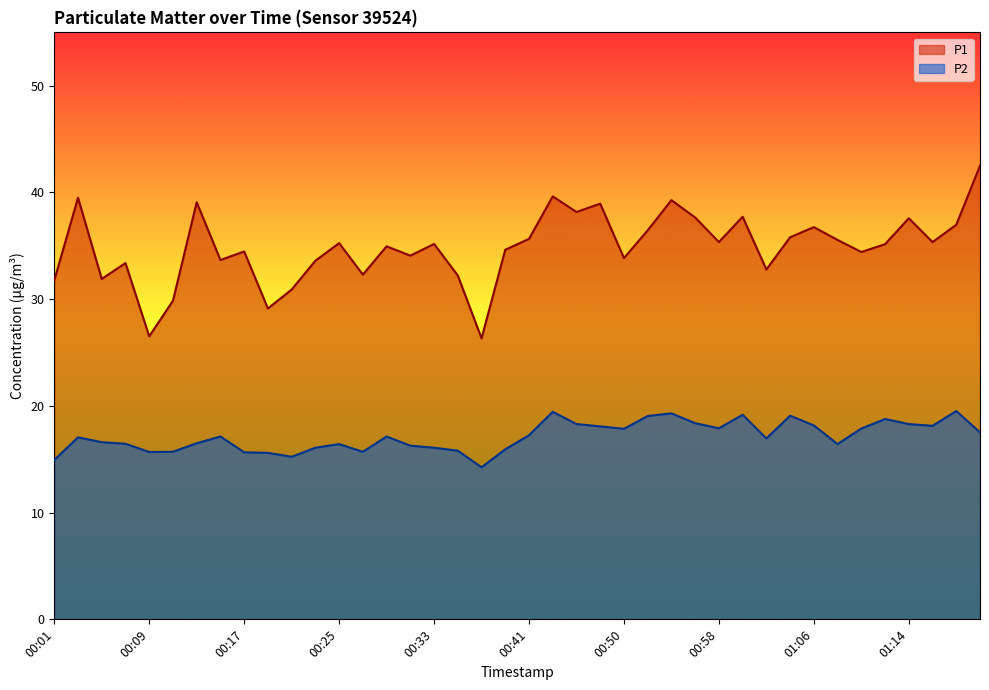

List the series in order of their peak value, lowest first.

P2, P1